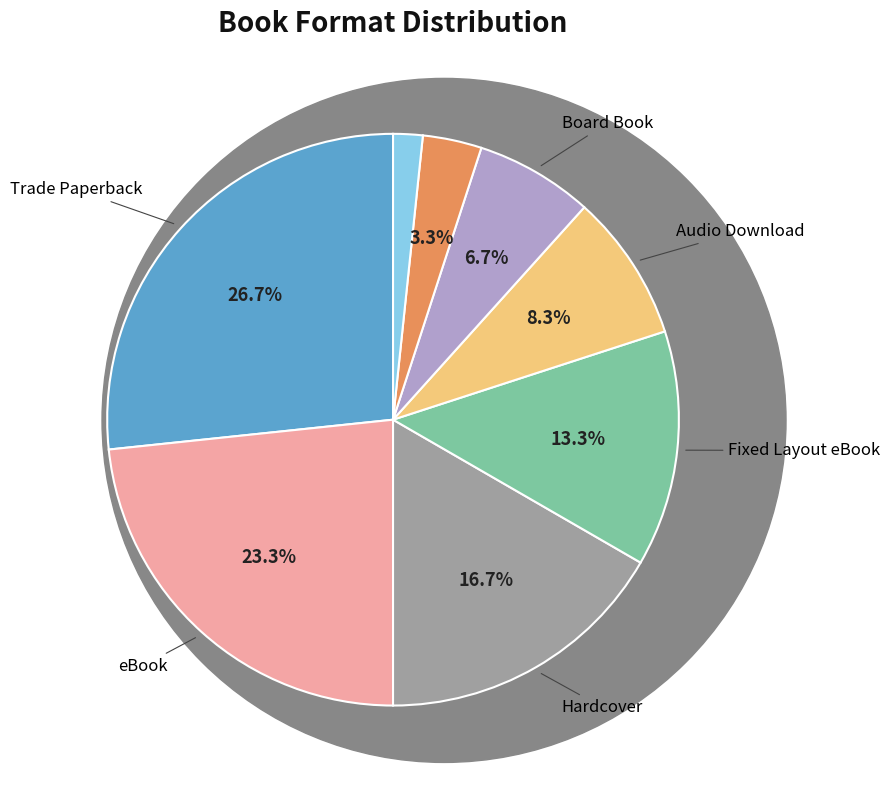

Is there any slice that represents more than half of the pie?

No